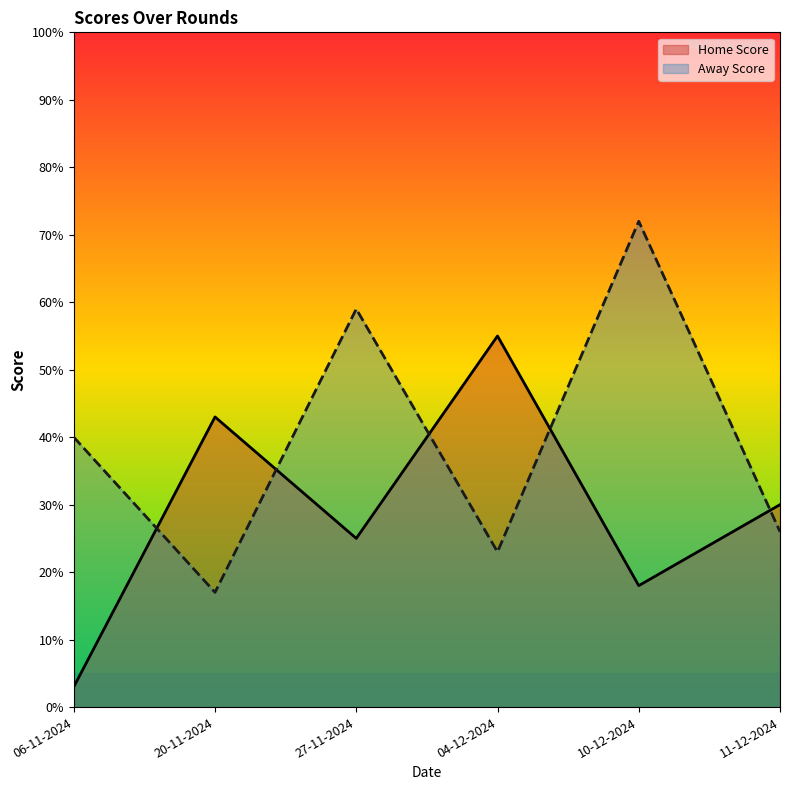

Where is Away Score nearest to the value 44?

06-11-2024